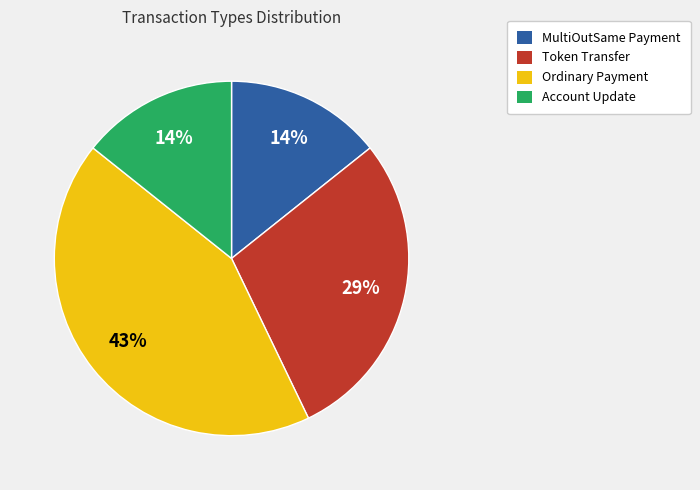

Is there any slice that represents more than half of the pie?

No